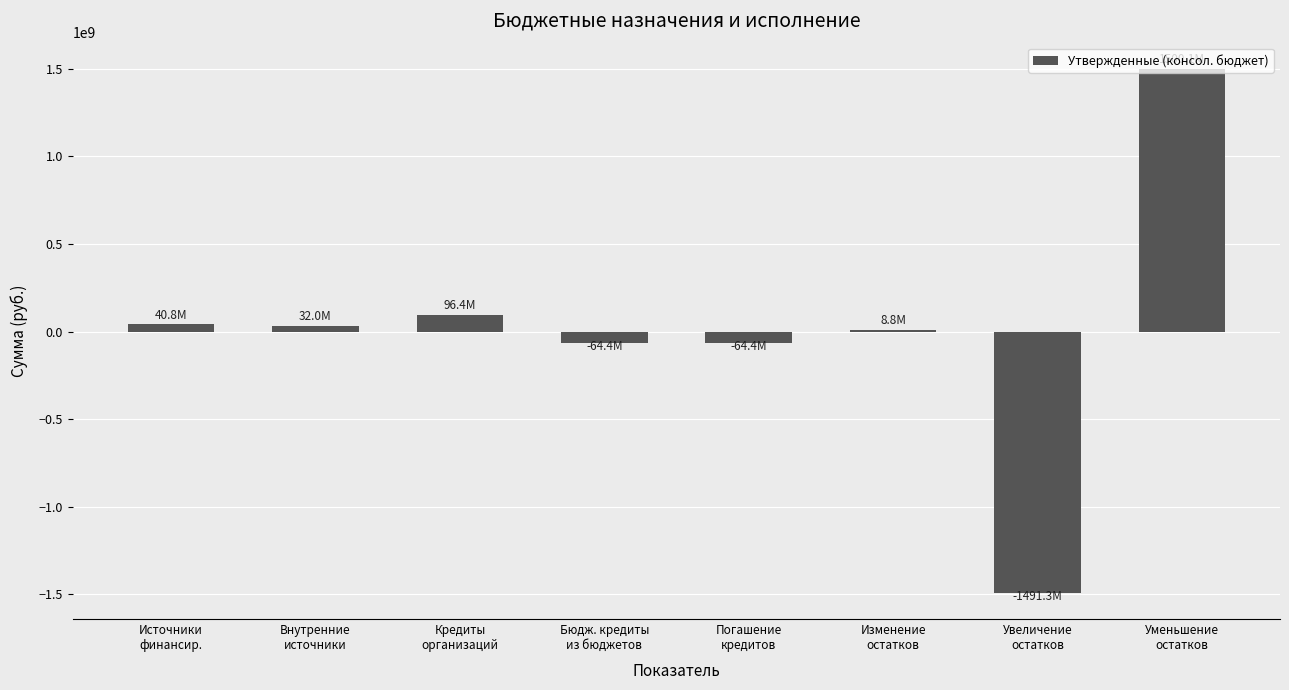

How many categories are shown in the chart?

8